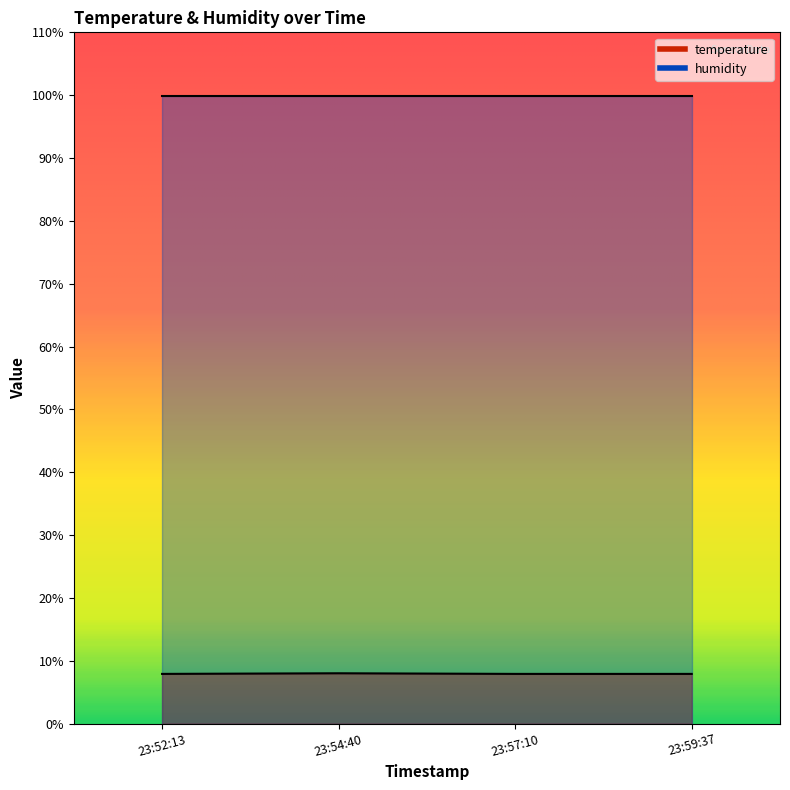

List the labels in order of value, largest first.

23:54:40, 23:52:13, 23:57:10, 23:59:37